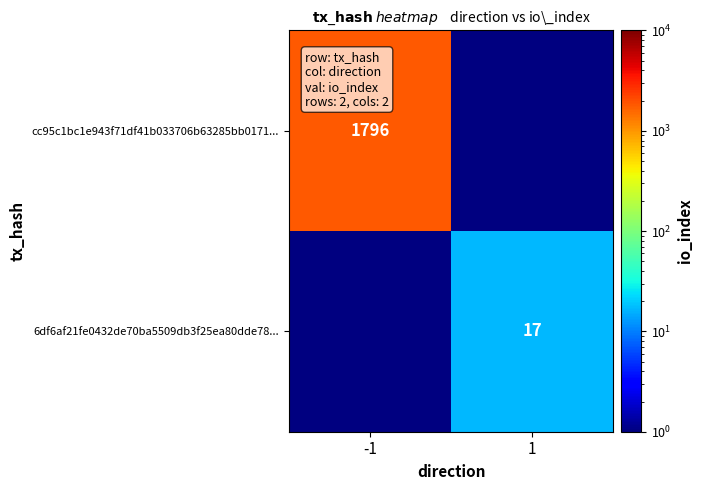

The value of 6df6af21fe0432de70ba5509db3f25ea80dde78... at 1 is 29. True or false?

False